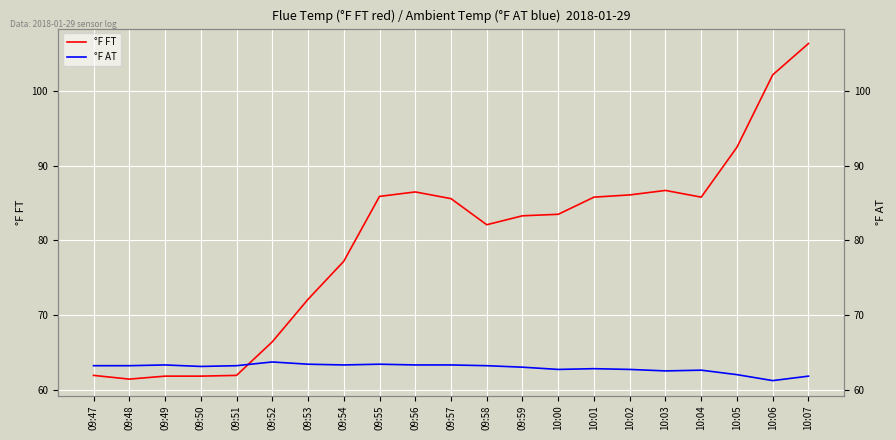

Reading right to left, what are all the values shown in this chart?

°F FT: 106.4	102.2	92.5	85.8	86.7	86.1	85.8	83.5	83.3	82.1	85.6	86.5	85.9	77.2	72.1	66.4	61.9	61.8	61.8	61.4	61.9
°F AT: 61.8	61.2	62.0	62.6	62.5	62.7	62.8	62.7	63.0	63.2	63.3	63.3	63.4	63.3	63.4	63.7	63.2	63.1	63.3	63.2	63.2